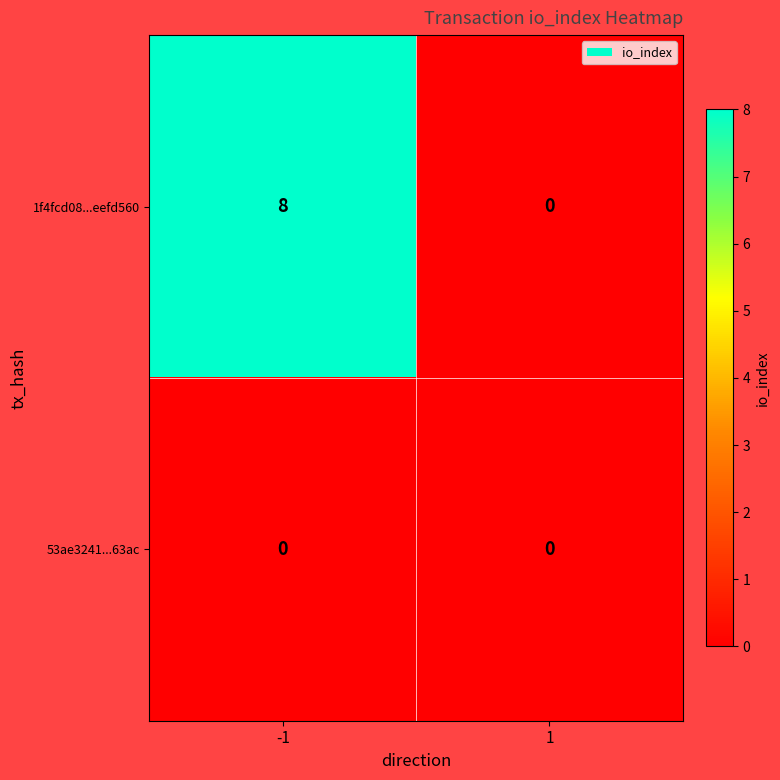

List the series in order of their peak value, lowest first.

53ae3241...63ac, 1f4fcd08...eefd560